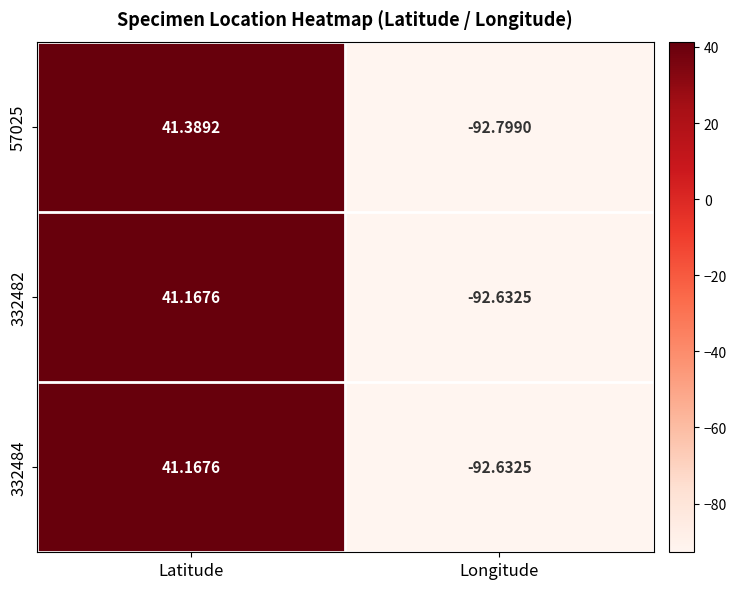

At which category is the sum across all series the highest?

Latitude